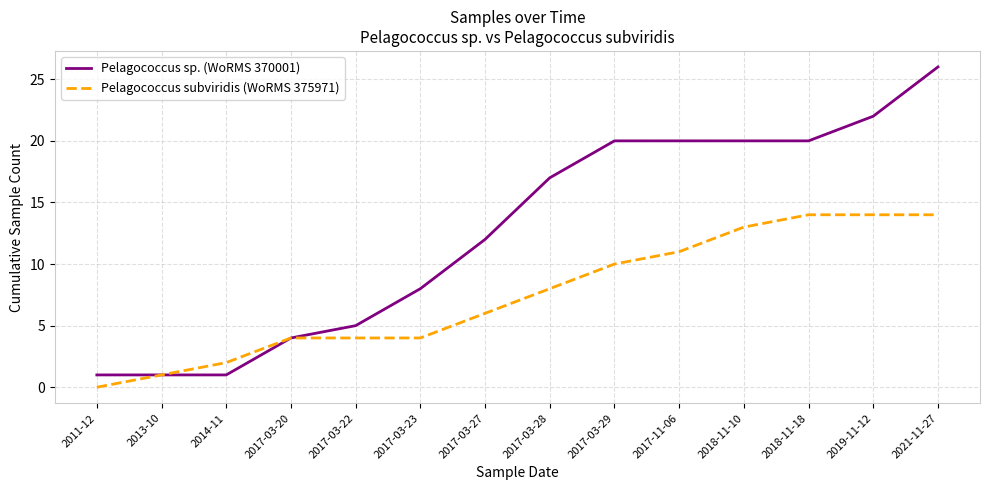

The value of Pelagococcus sp. (WoRMS 370001) at 2017-03-29 is 11. True or false?

False